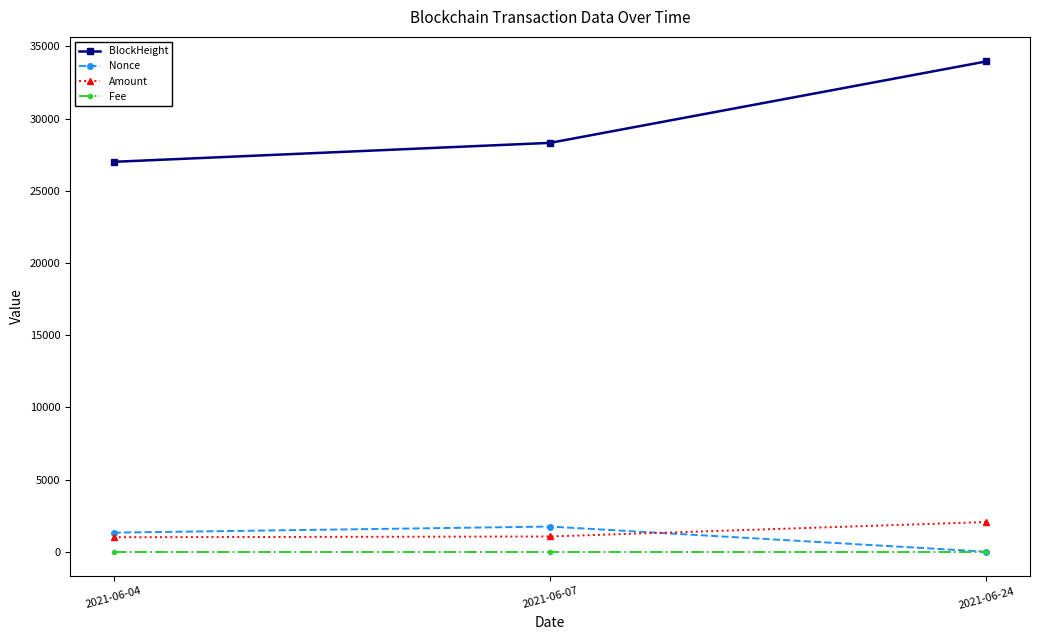

What is the total value across all series at 2021-06-04?

29329.0